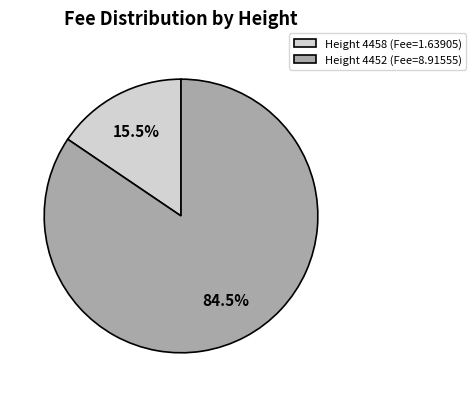

Which slice is the smallest?

Height 4458 (Fee=1.63905)